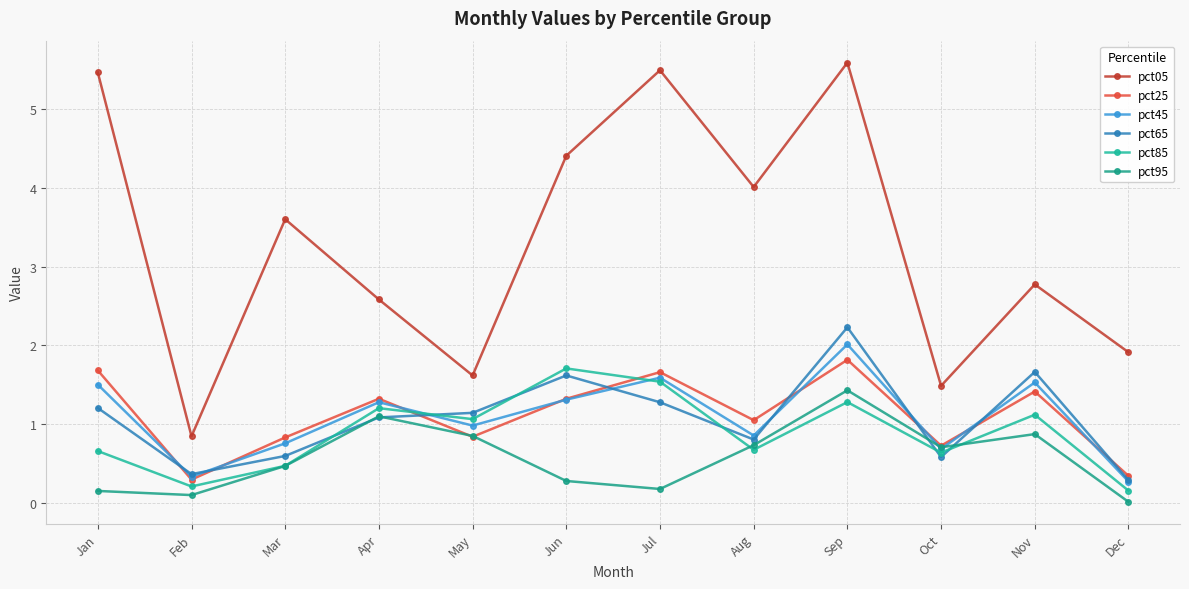

What is the difference between the maximum and minimum values in the pct05 series?

4.7